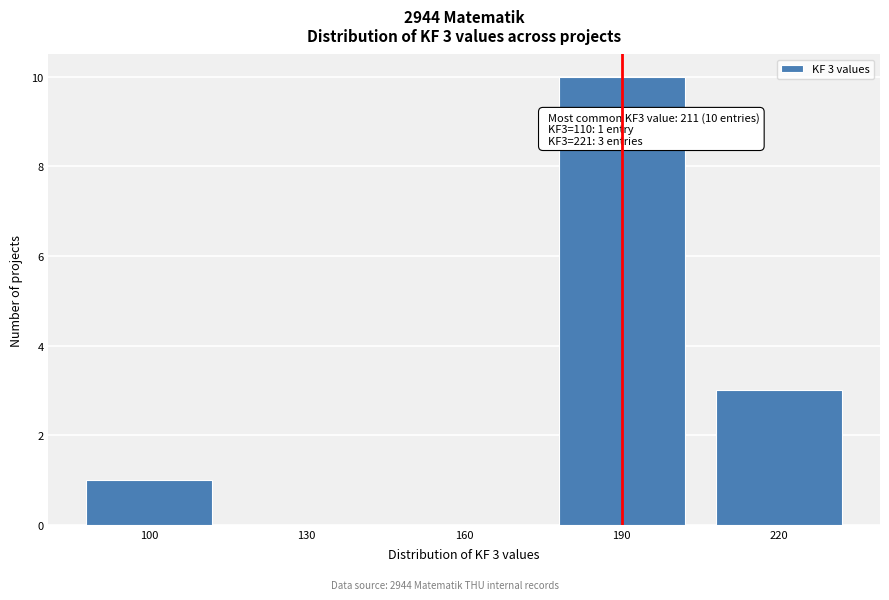

Reading left to right, transcribe all the data shown in this chart.

100=1	130=0	160=0	190=10	220=3